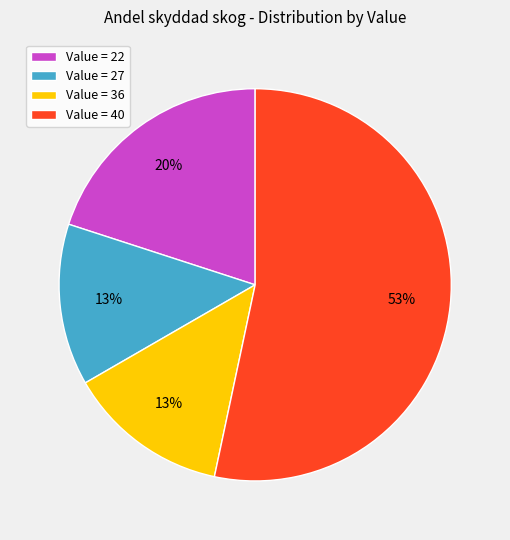

Do Value = 22 and Value = 40 together represent more than half of the pie?

Yes